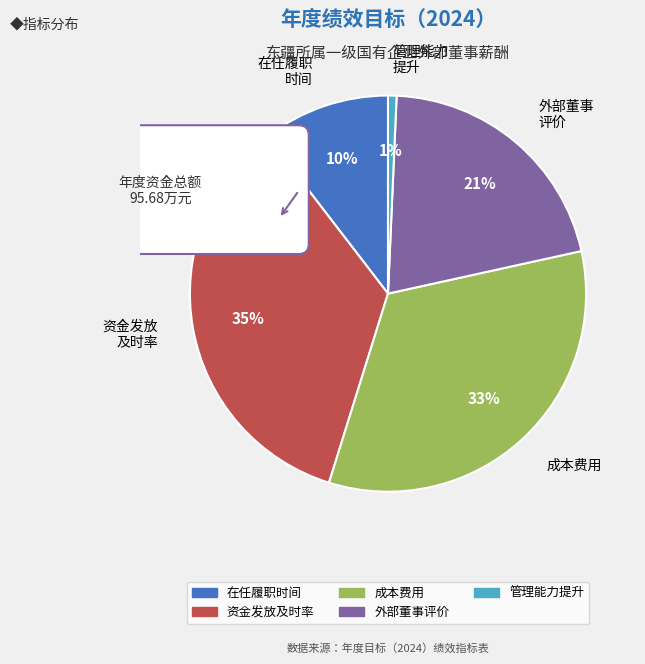

Is there any slice that represents more than half of the pie?

No